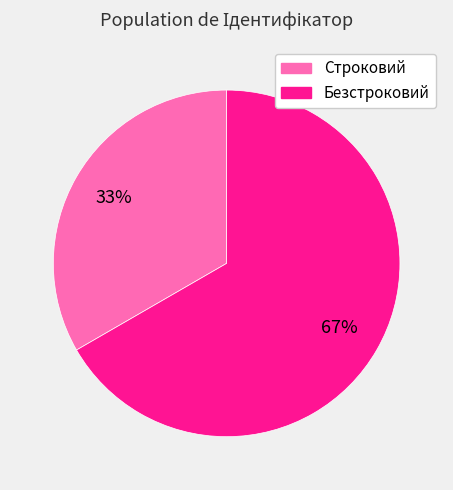

To the nearest percent, what portion does Безстроковий represent?

67%